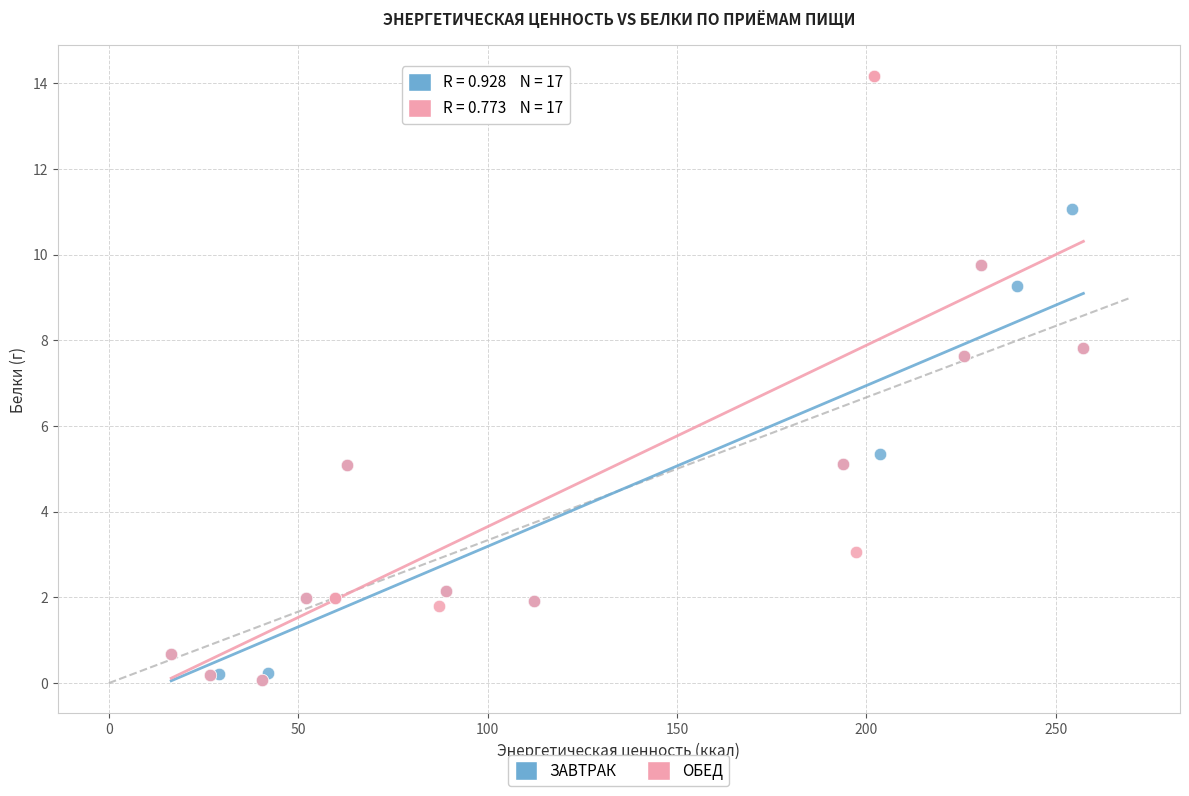

Which series has the widest spread of Y values?

ОБЕД